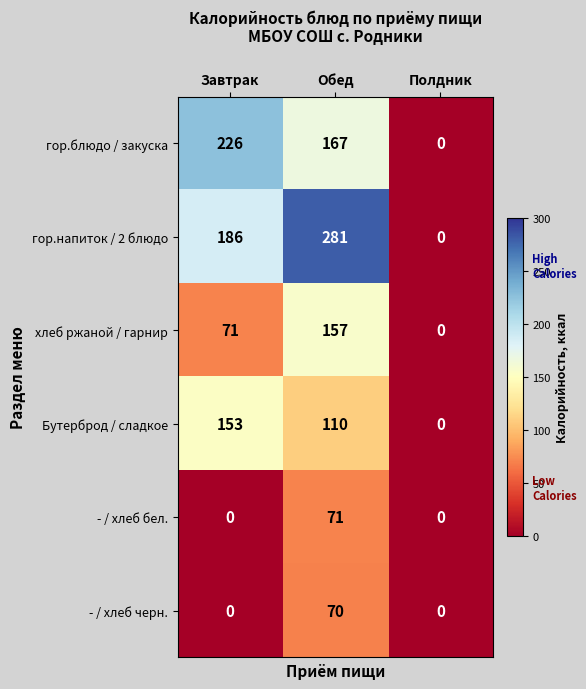

At which label is гор.напиток / 2 блюдо closest to 140?

Завтрак